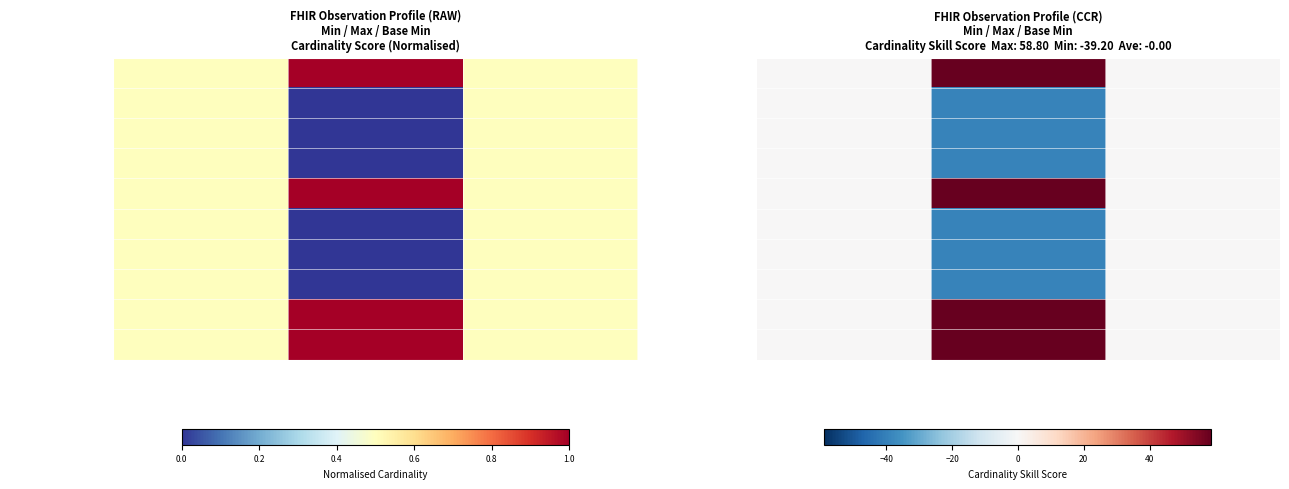

The Observation.meta.profi series shows 58.8 at Max. True or false?

True